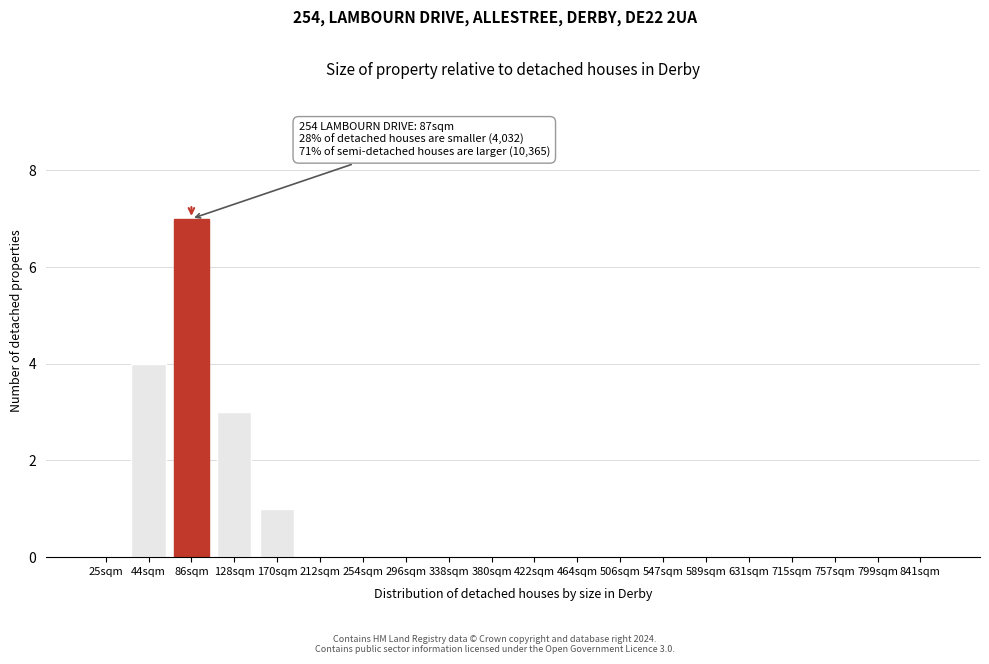

Reading left to right, extract all data points from this chart.

25sqm=0	44sqm=4	86sqm=7	128sqm=3	170sqm=1	212sqm=0	254sqm=0	296sqm=0	338sqm=0	380sqm=0	422sqm=0	464sqm=0	506sqm=0	547sqm=0	589sqm=0	631sqm=0	715sqm=0	757sqm=0	799sqm=0	841sqm=0